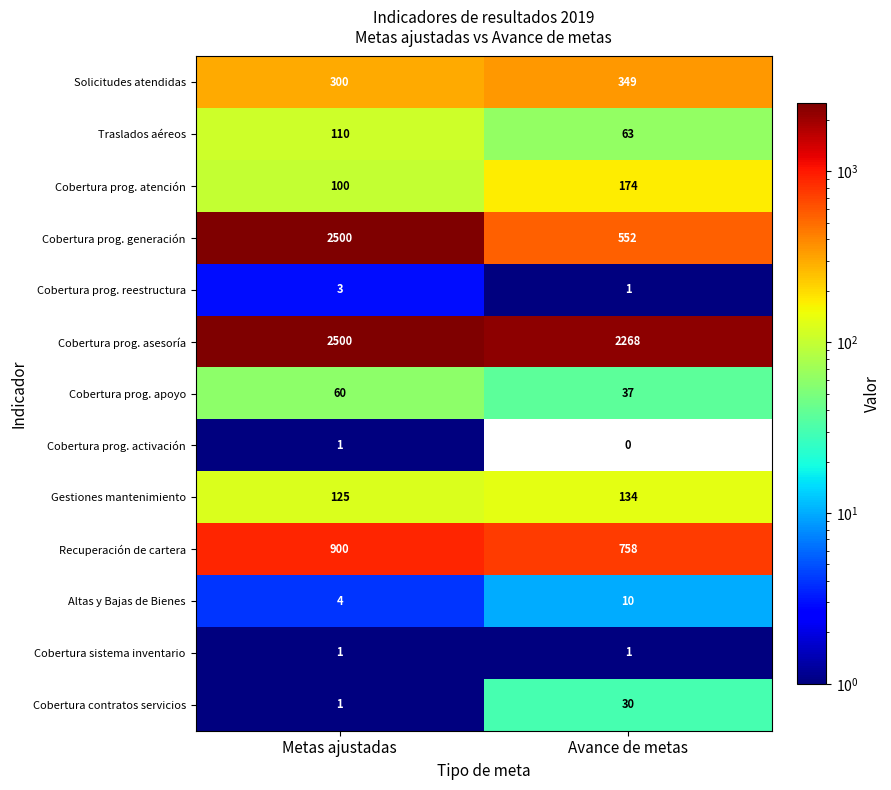

Count the number of data series in this chart.

13